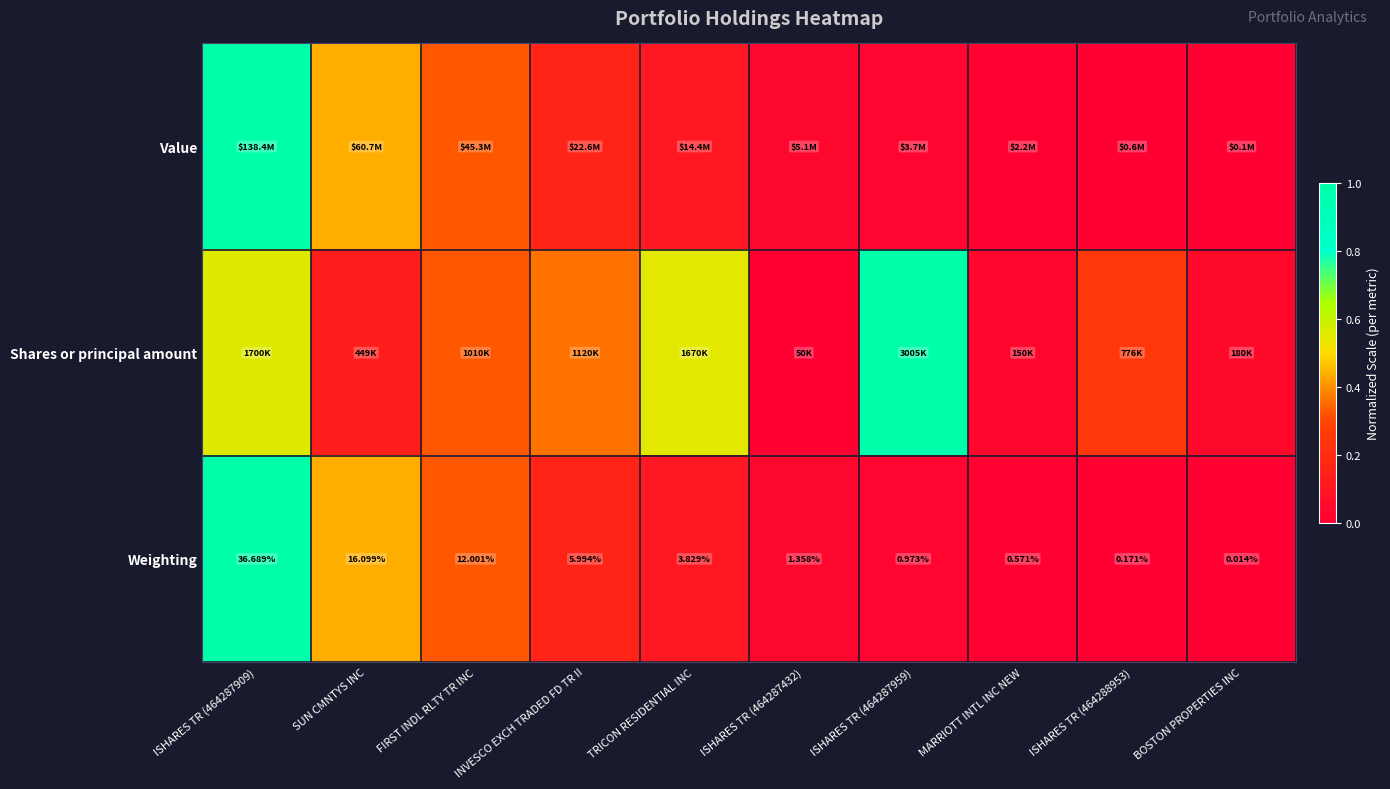

Where is Weighting nearest to the value 18?

SUN CMNTYS INC